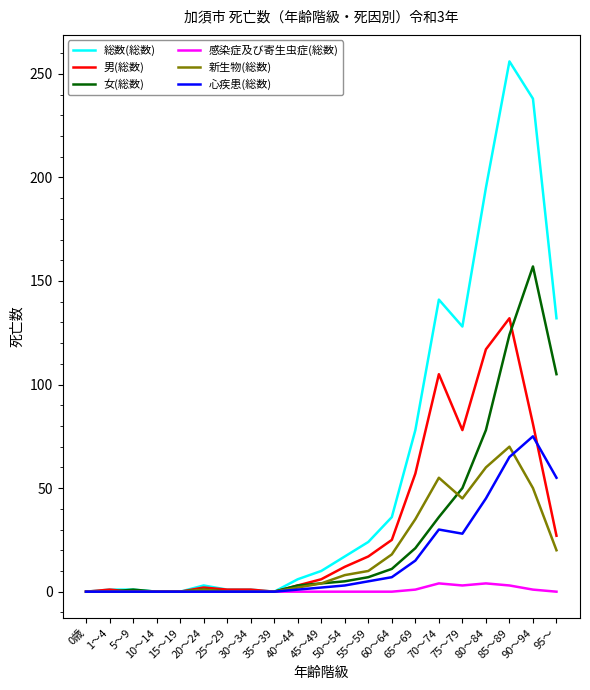

The 総数(総数) series shows 7 at 55～59. True or false?

False